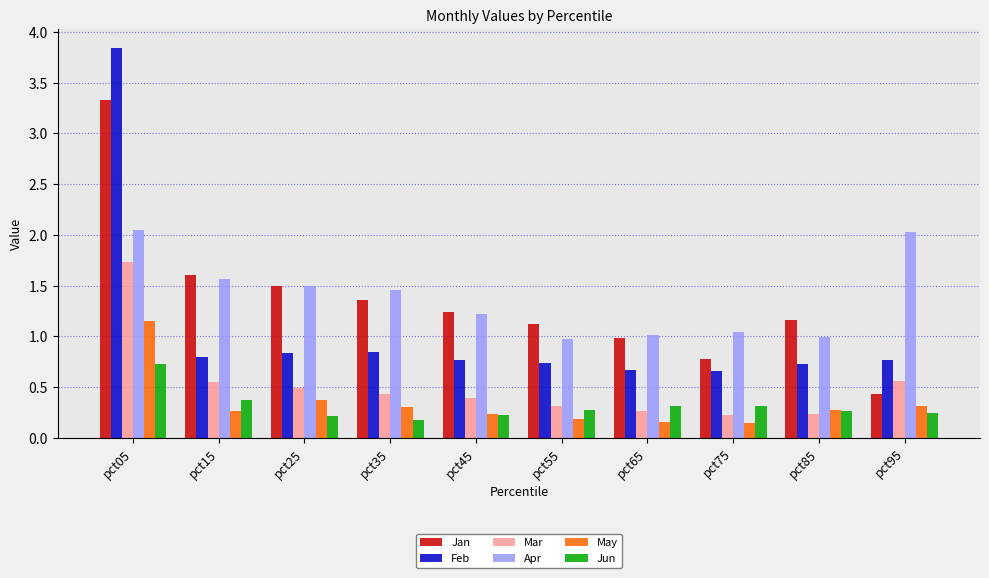

True or false: Feb has a value of 1.2 at pct55.

False